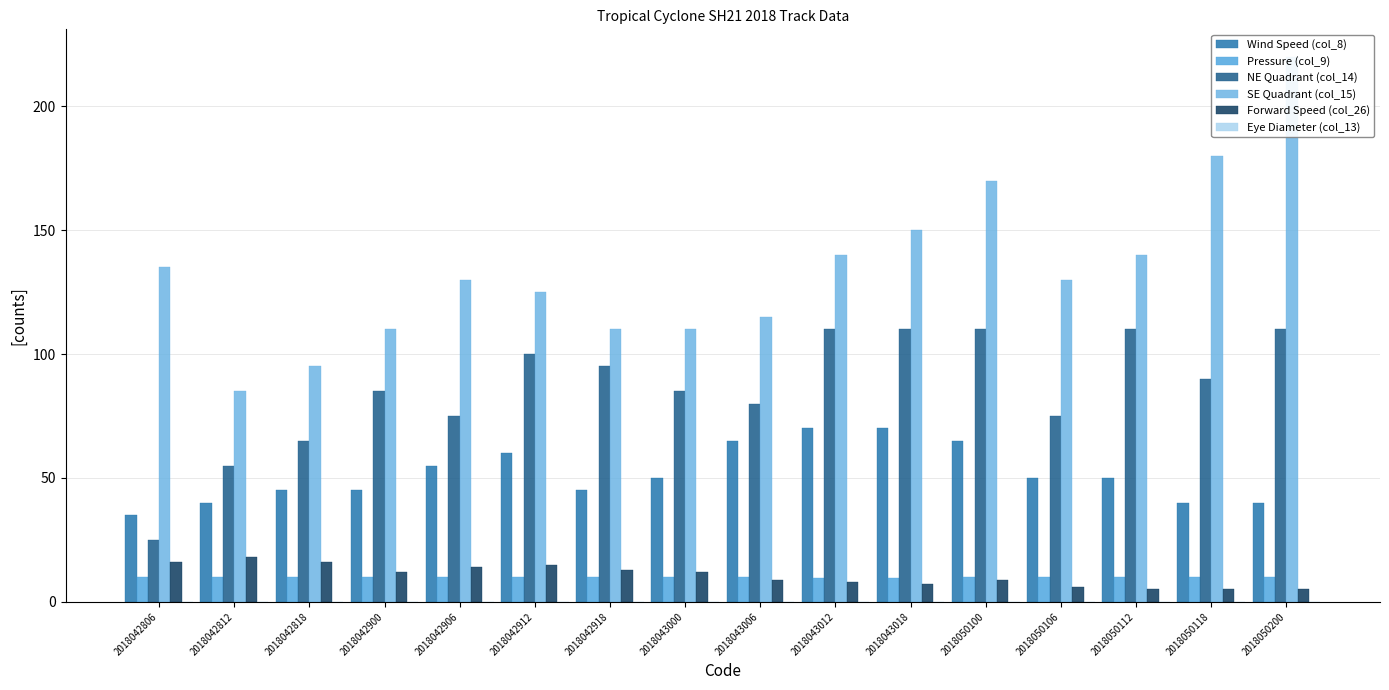

Rank the series by their maximum value, from highest to lowest.

SE Quadrant (col_15), NE Quadrant (col_14), Wind Speed (col_8), Forward Speed (col_26), Pressure (col_9), Eye Diameter (col_13)